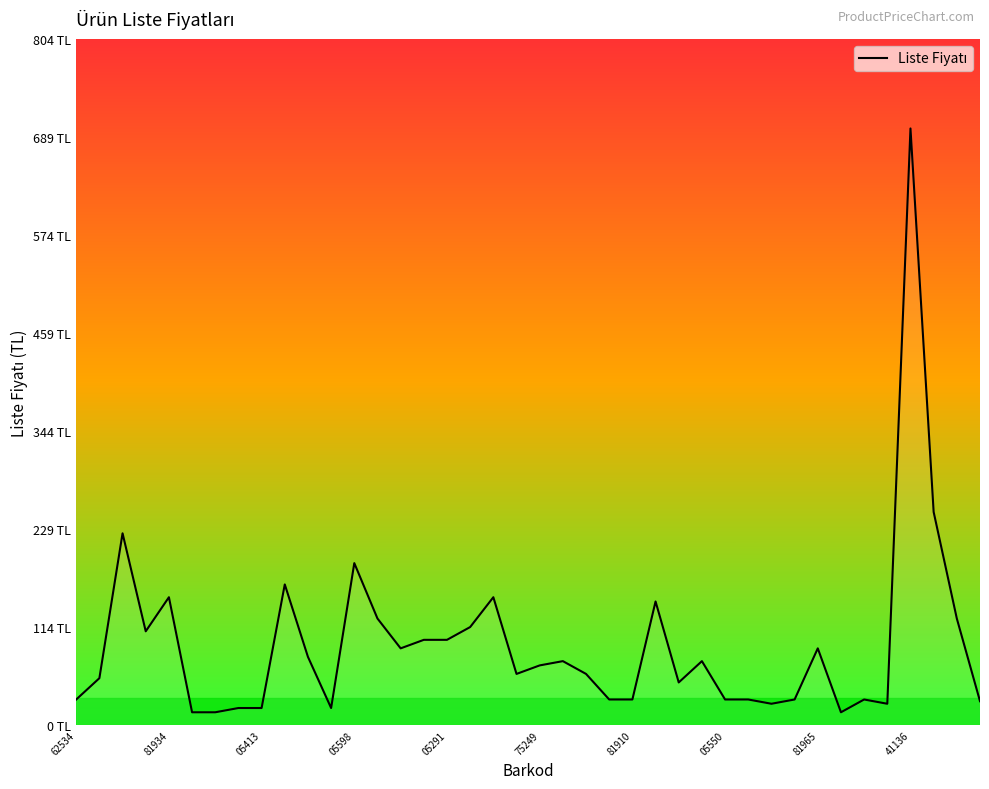

Is this an area chart (filled region under the line)?

Yes